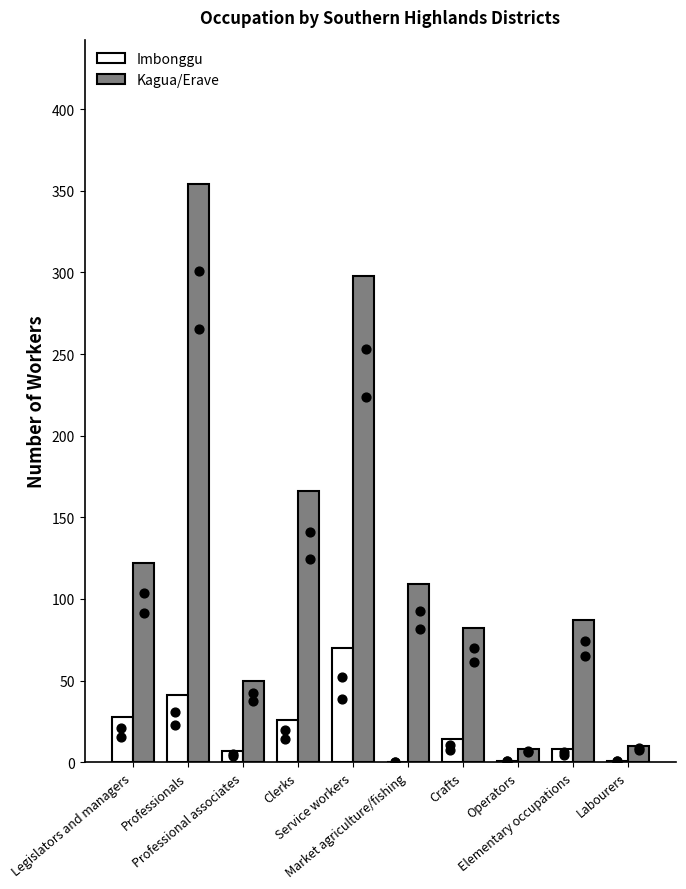

At which category is the sum across all series the highest?

Professionals